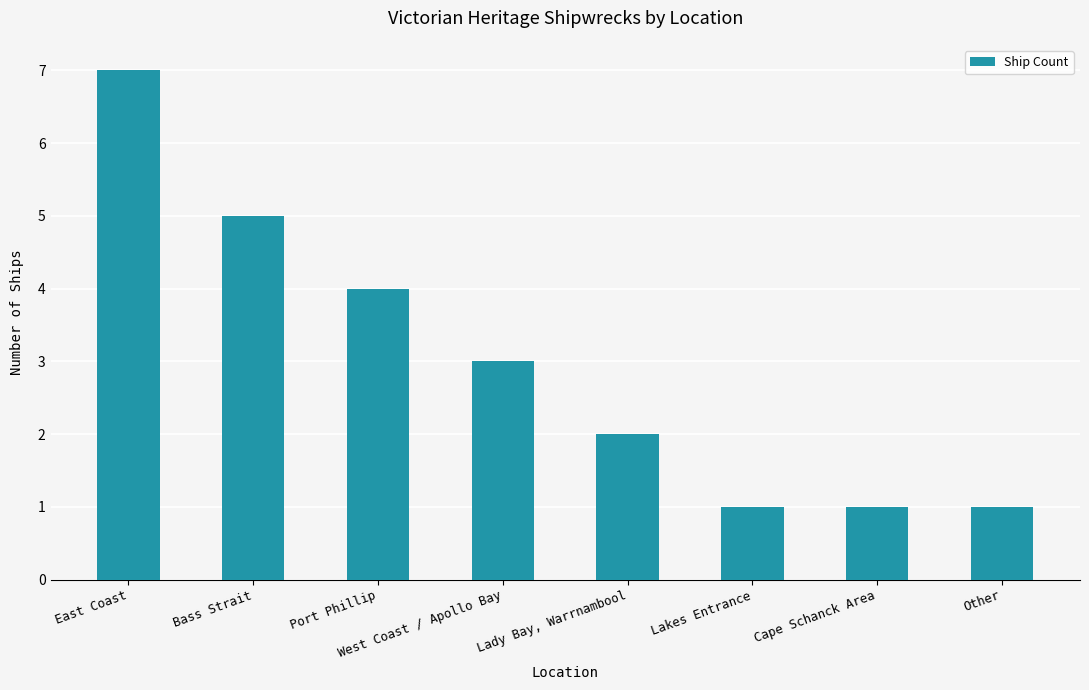

What position from the left is Port Phillip?

3